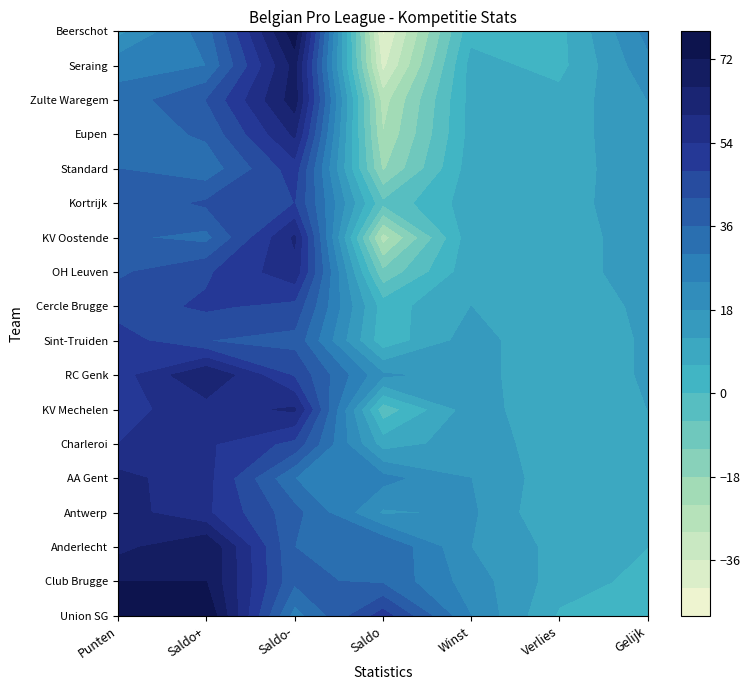

Which series has the widest spread of values?

Beerschot